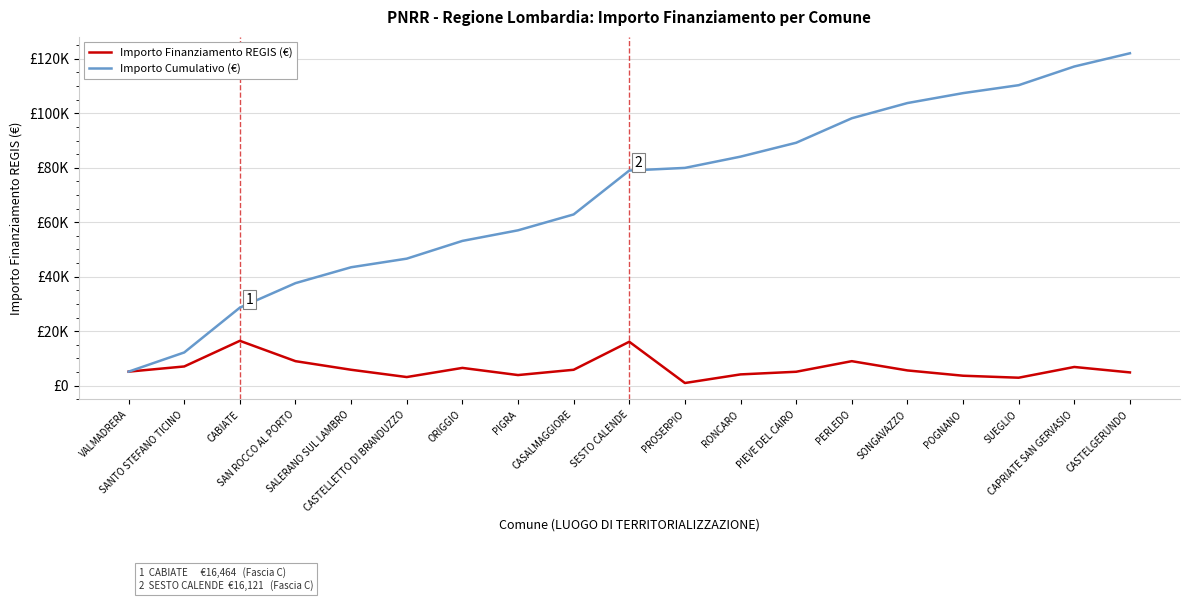

Is it true that Importo Cumulativo (€) equals 89201 at PIEVE DEL CAIRO?

True